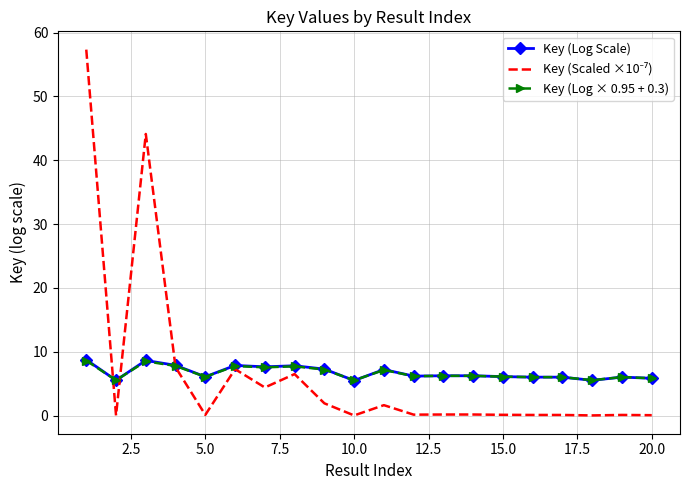

What is the highest value of the Key (Log × 0.95 + 0.3) series?

8.6